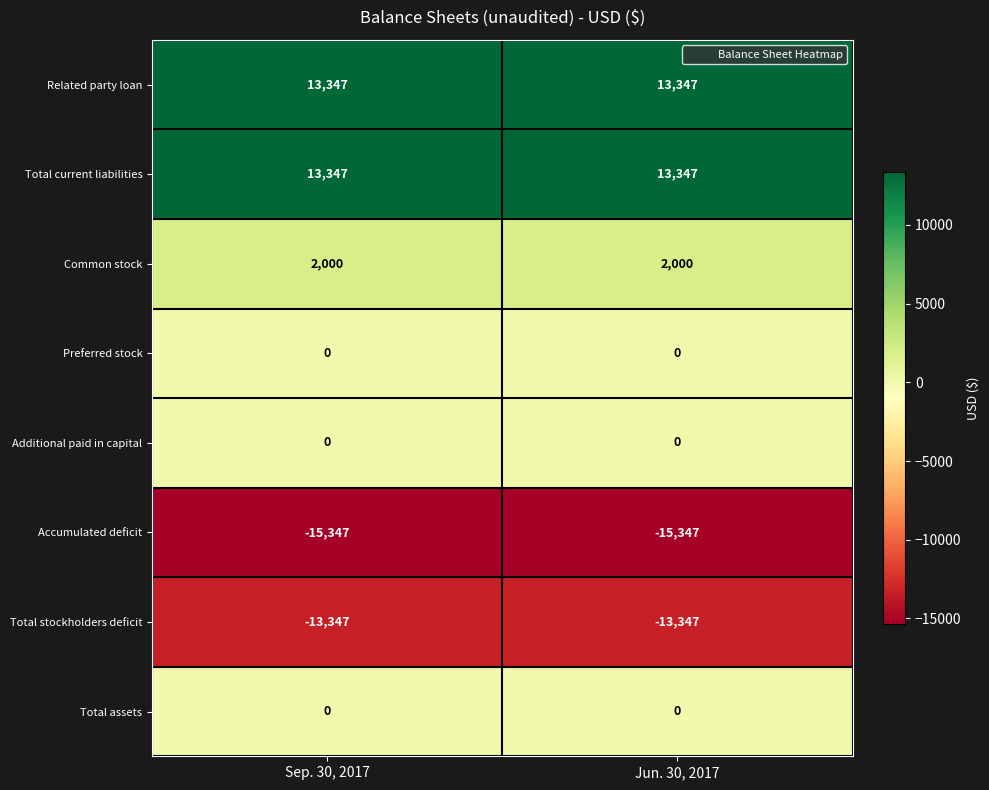

What is the smallest value displayed?

-15347